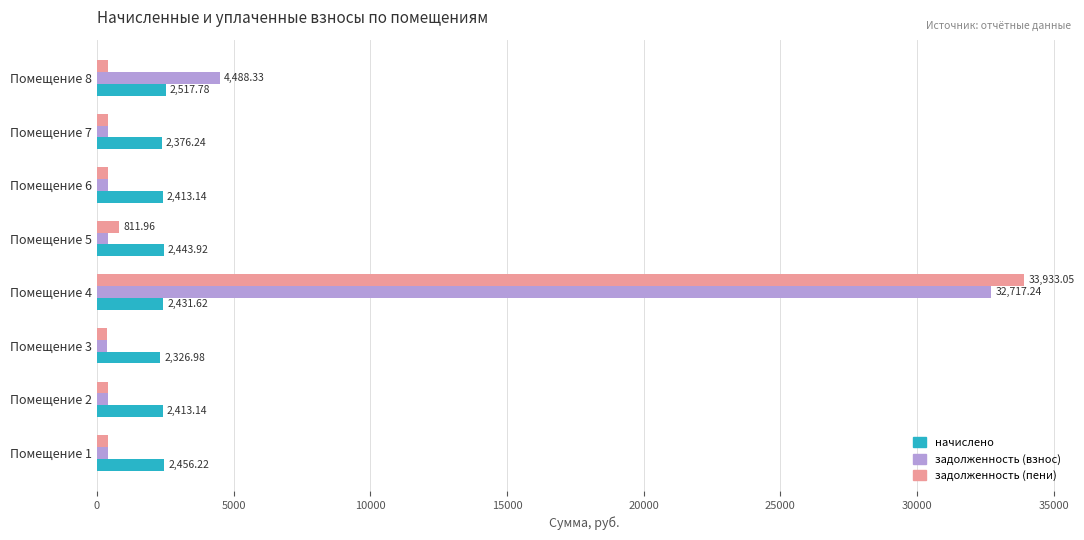

Which series has the largest range (max minus min)?

задолженность (пени)